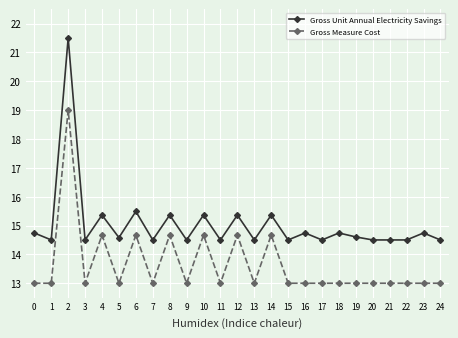

What value does the Gross Unit Annual Electricity Savings series have at 18?

14.7